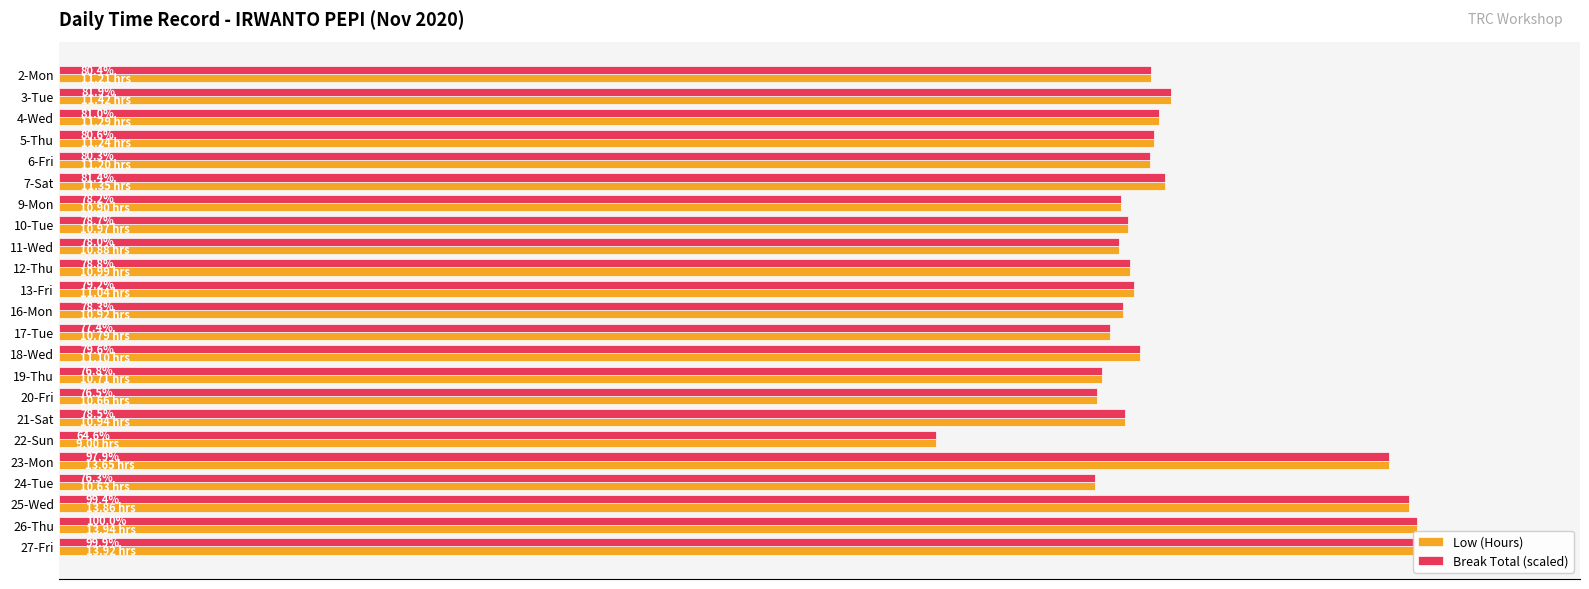

What are all the series names shown in the legend?

Low (Hours), Break Total (scaled)